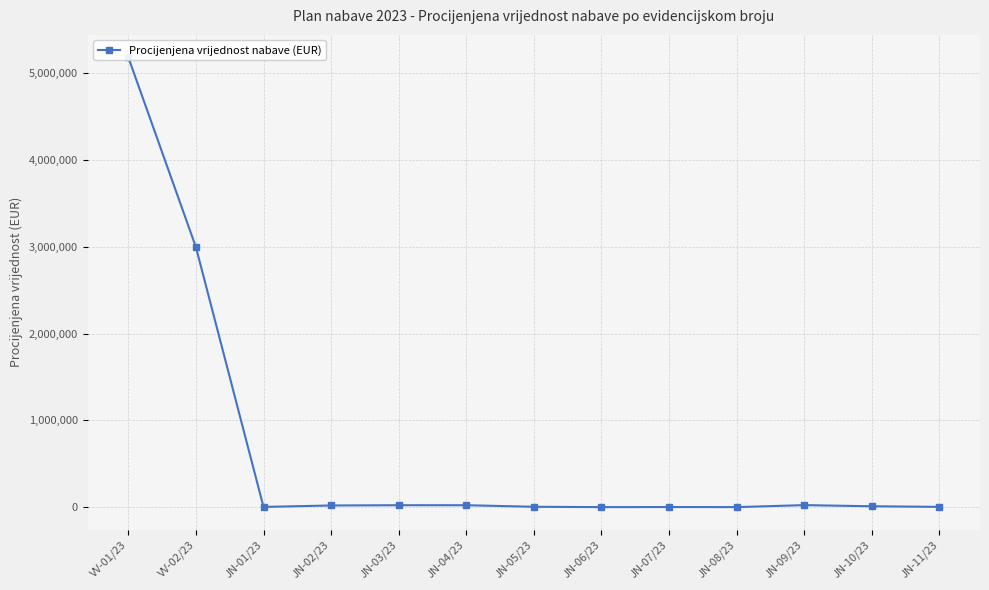

Reading right to left, transcribe all the data shown in this chart.

JN-11/23=6000	JN-10/23=13000	JN-09/23=26000	JN-08/23=3300	JN-07/23=4000	JN-06/23=3000	JN-05/23=7000	JN-04/23=25000	JN-03/23=25000	JN-02/23=22000	JN-01/23=5310	VV-02/23=2992793	VV-01/23=5176200